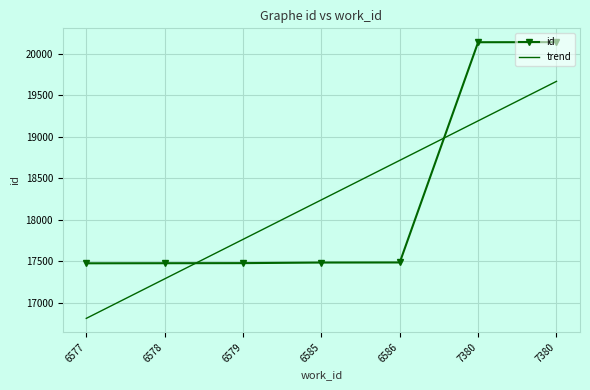

At which category does the chart reach its minimum across all series?

6577